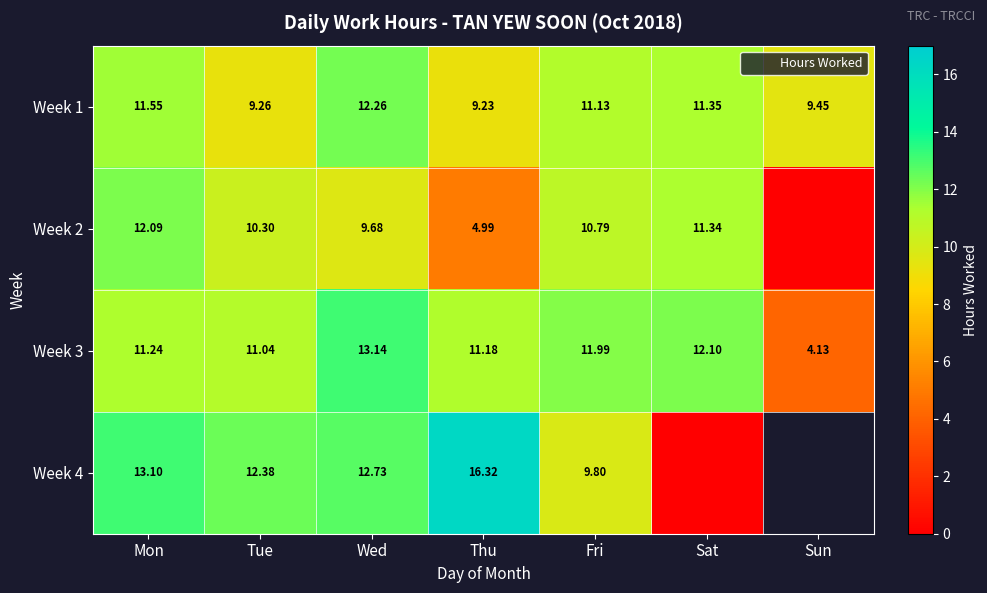

At which category is the sum across all series the highest?

Mon